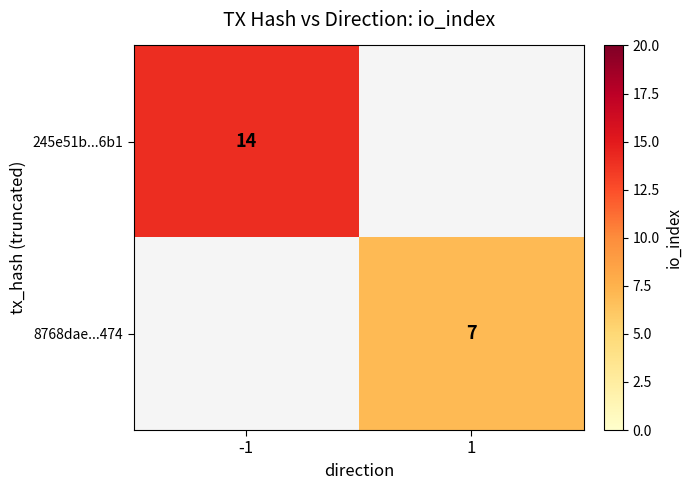

The 245e51b...6b1 series shows 14 at -1. True or false?

True